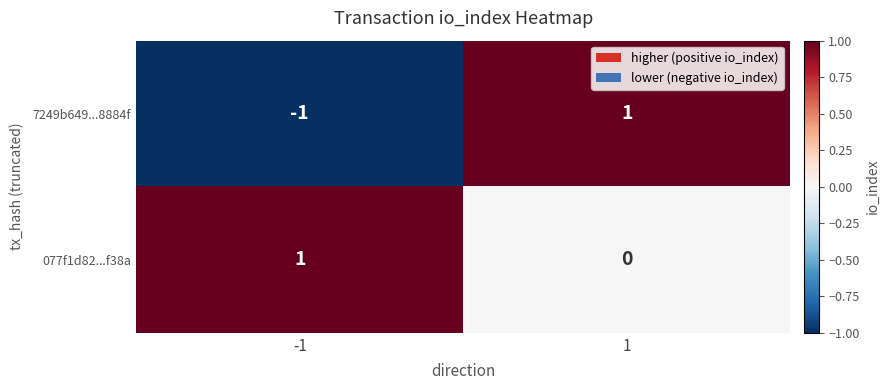

Reading right to left, extract all data points from this chart.

7249b649...8884f: 1=1	-1=-1
077f1d82...f38a: 1=0	-1=1